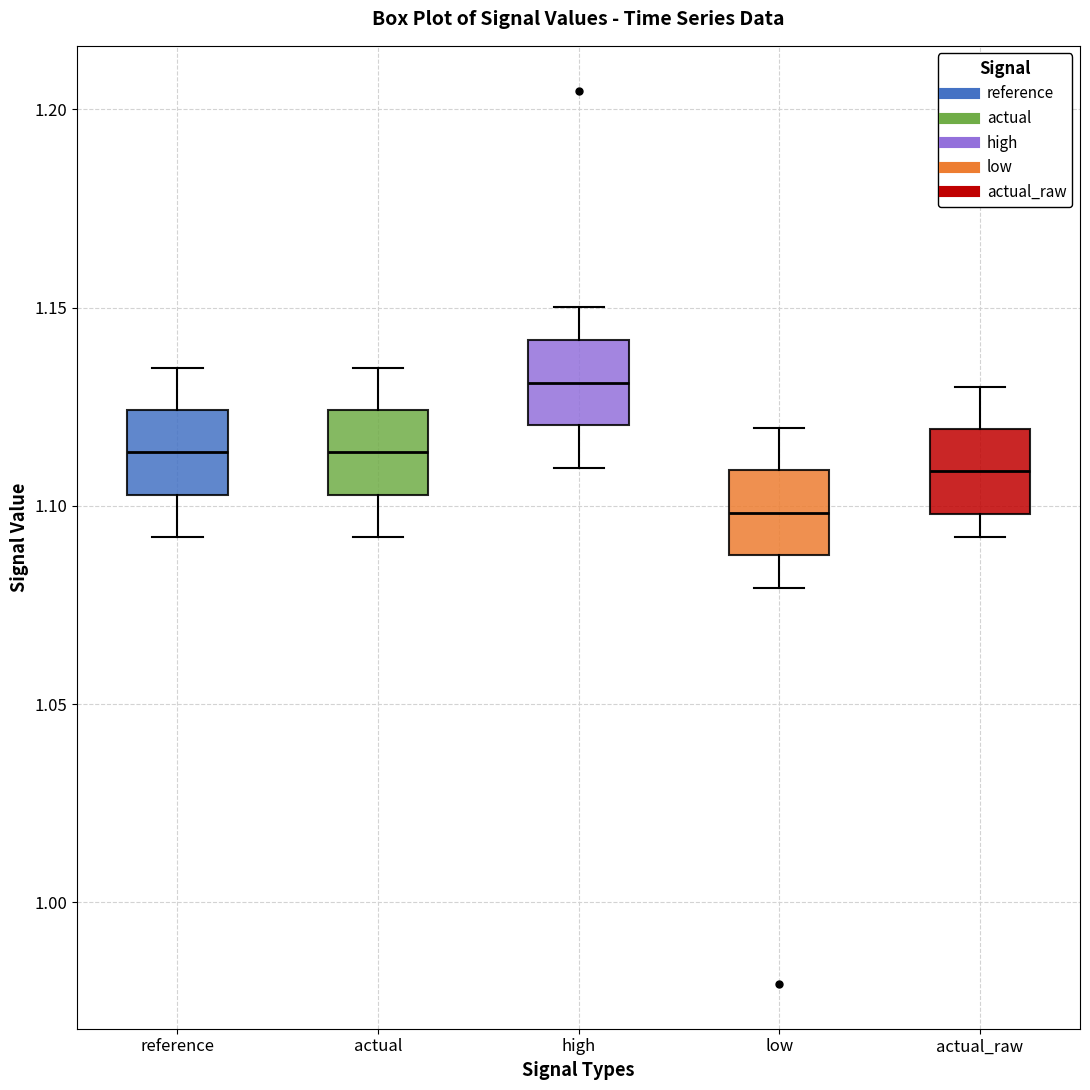

Which box's median line is the lowest?

low